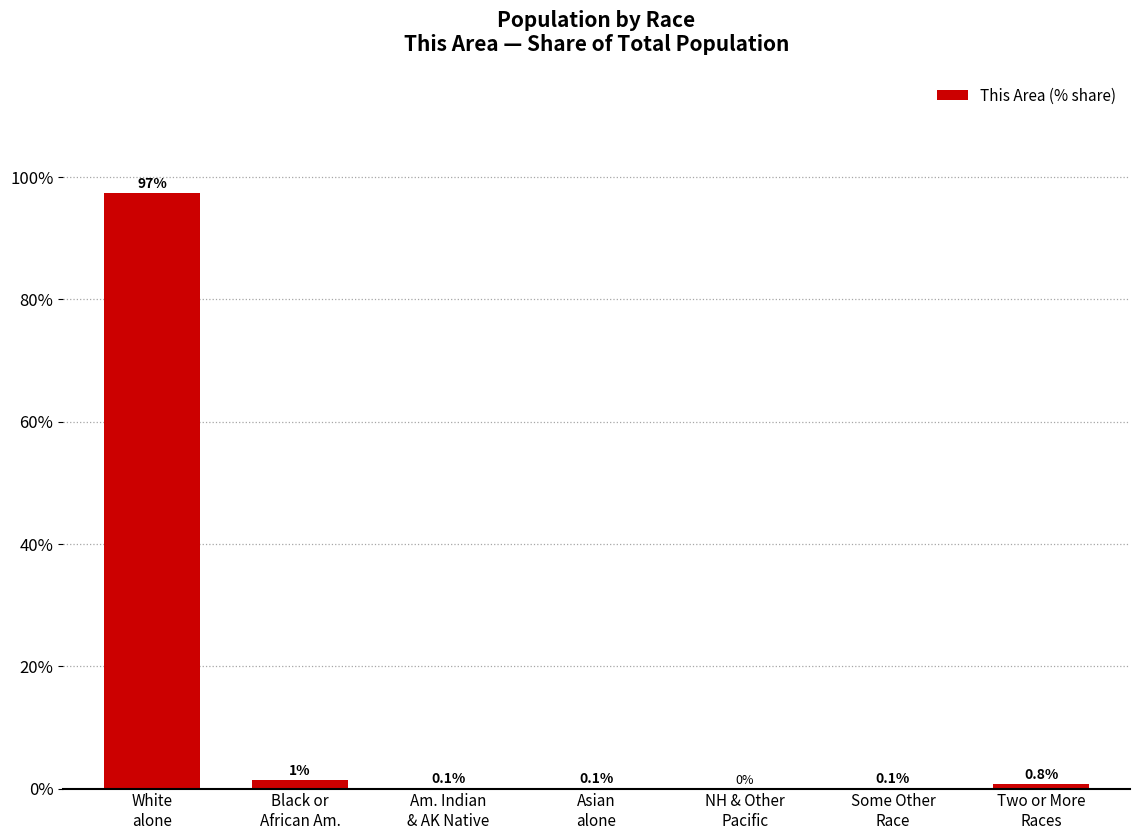

What is the maximum value shown in the chart?

97.5